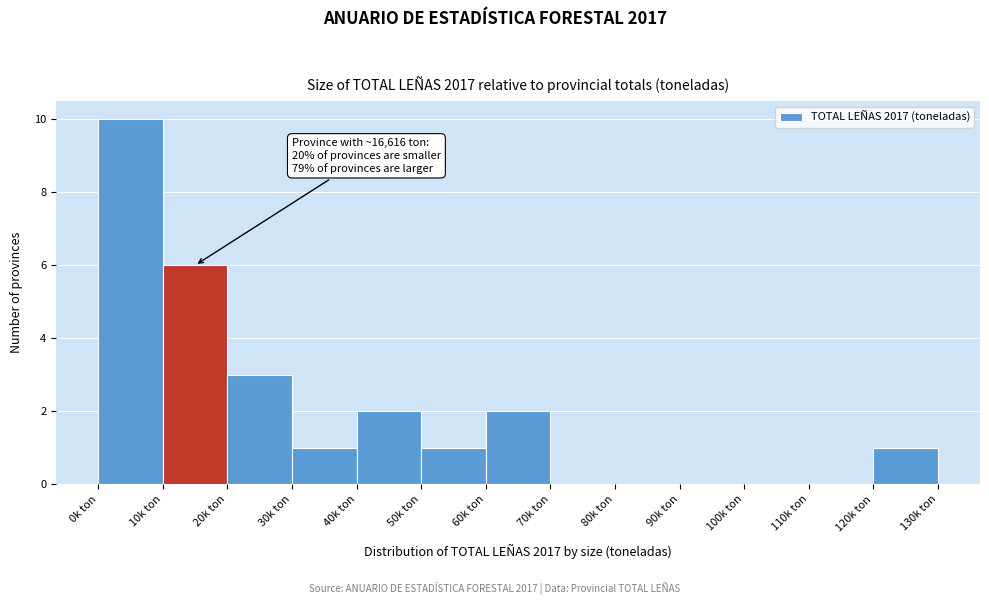

Reading right to left, transcribe all the data shown in this chart.

120k ton=1	110k ton=0	100k ton=0	90k ton=0	80k ton=0	70k ton=0	60k ton=2	50k ton=1	40k ton=2	30k ton=1	20k ton=3	10k ton=6	0k ton=10